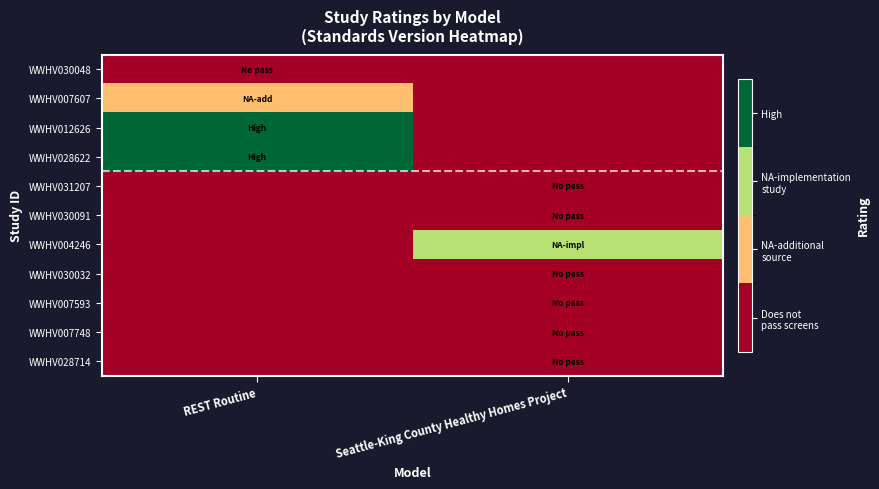

What is the spread (max minus min) of values at REST Routine?

4